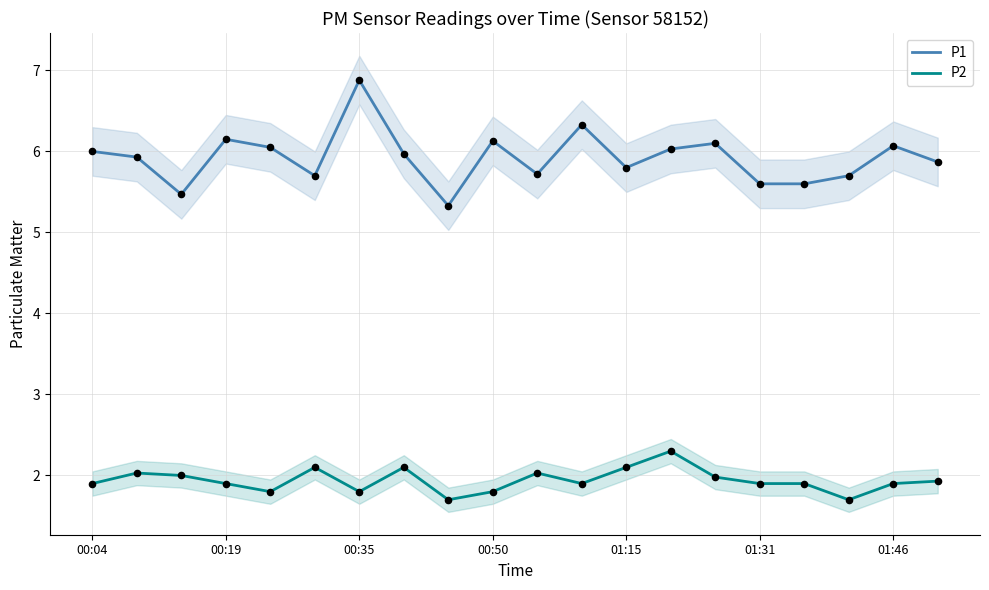

What are all the series names shown in the legend?

P1, P2